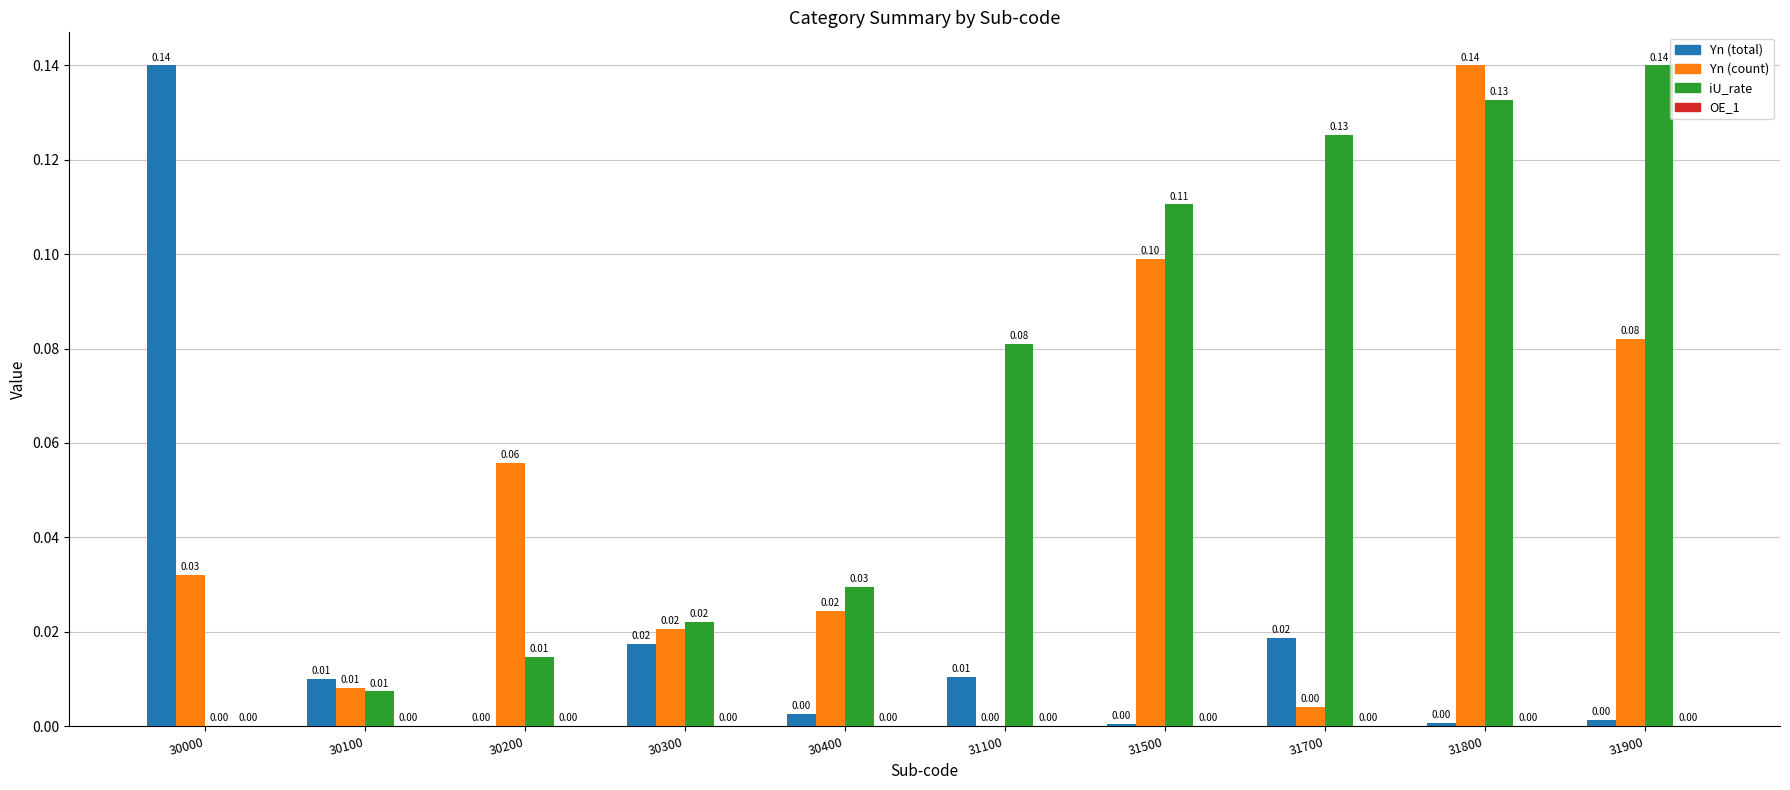

Which series has the largest total across all categories?

iU_rate